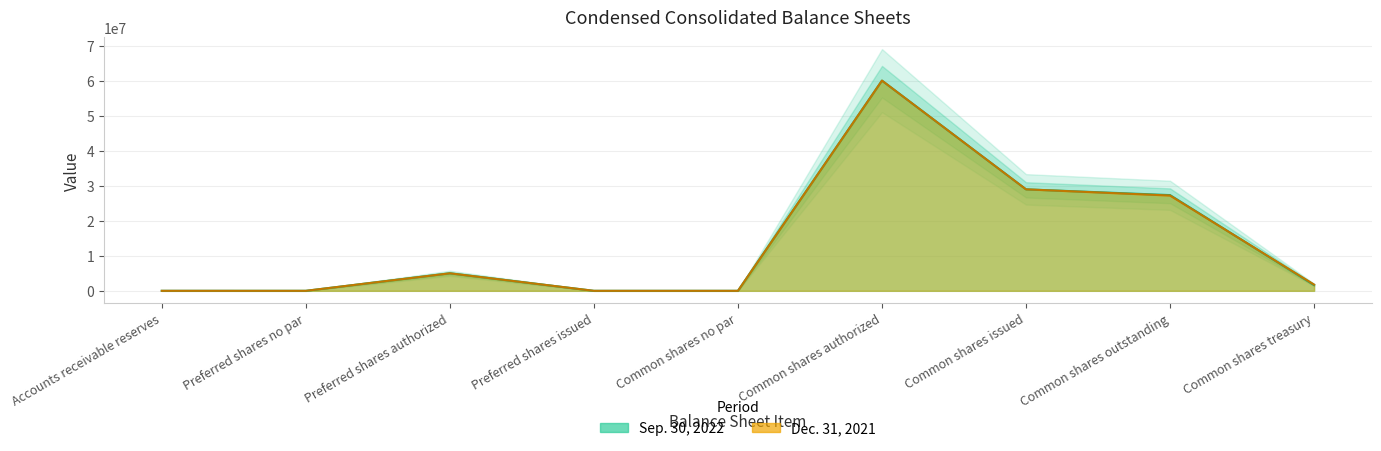

Count the number of categories in the chart.

9